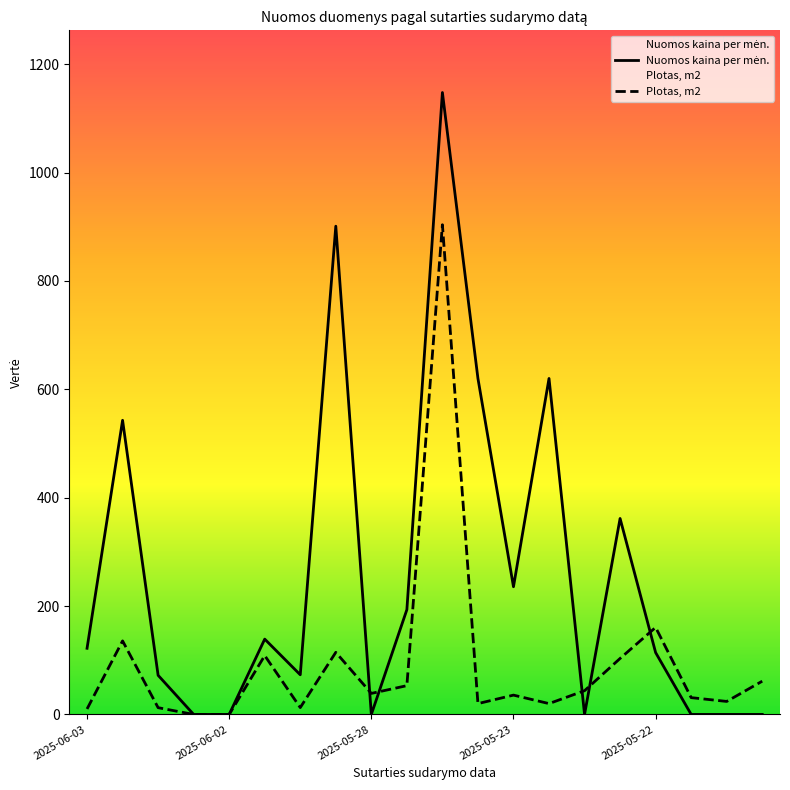

Reading right to left, extract all data points from this chart.

Nuomos kaina per mėn.: 0.0	0.0	0.0	114.2	361.6	0.0	620.0	235.7	620.0	1147.7	193.4	0.0	901.0	73.2	139.0	0.0	0.0	72.2	542.8	122.1
Plotas, m2: 61.4	24.0	31.0	160.6	103.3	43.8	20.0	35.6	20.0	903.7	53.1	38.8	114.6	12.6	108.6	0.0	0.0	12.5	135.7	10.1